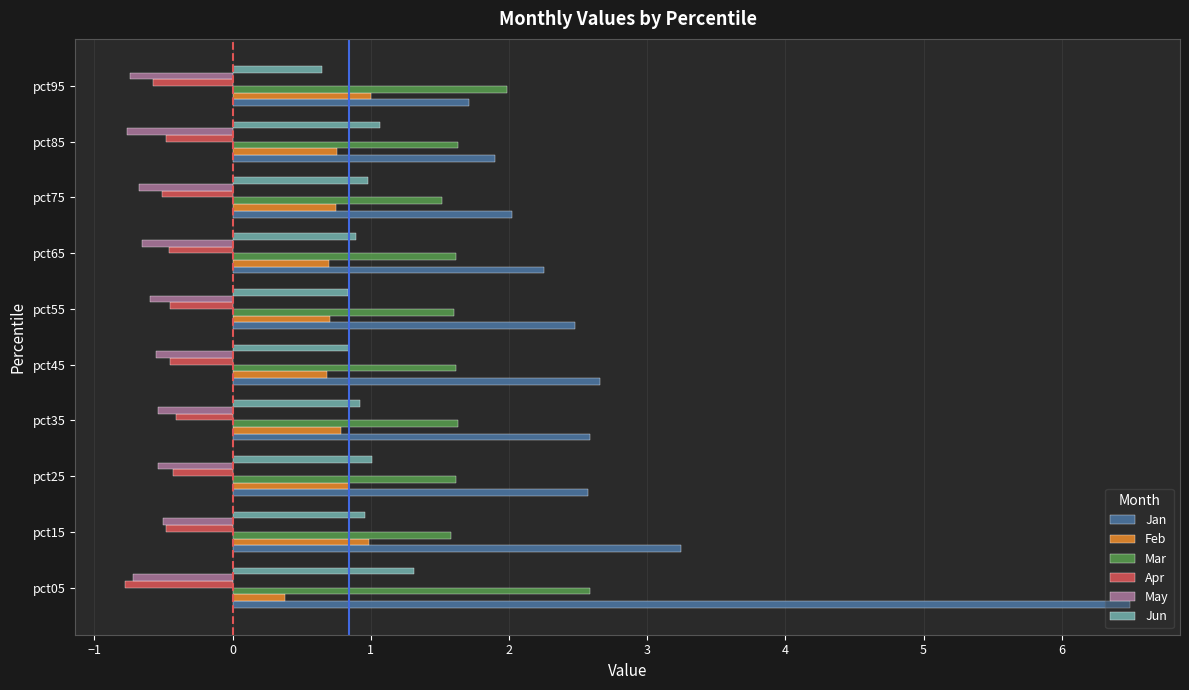

What is the maximum value shown in the chart?

6.5